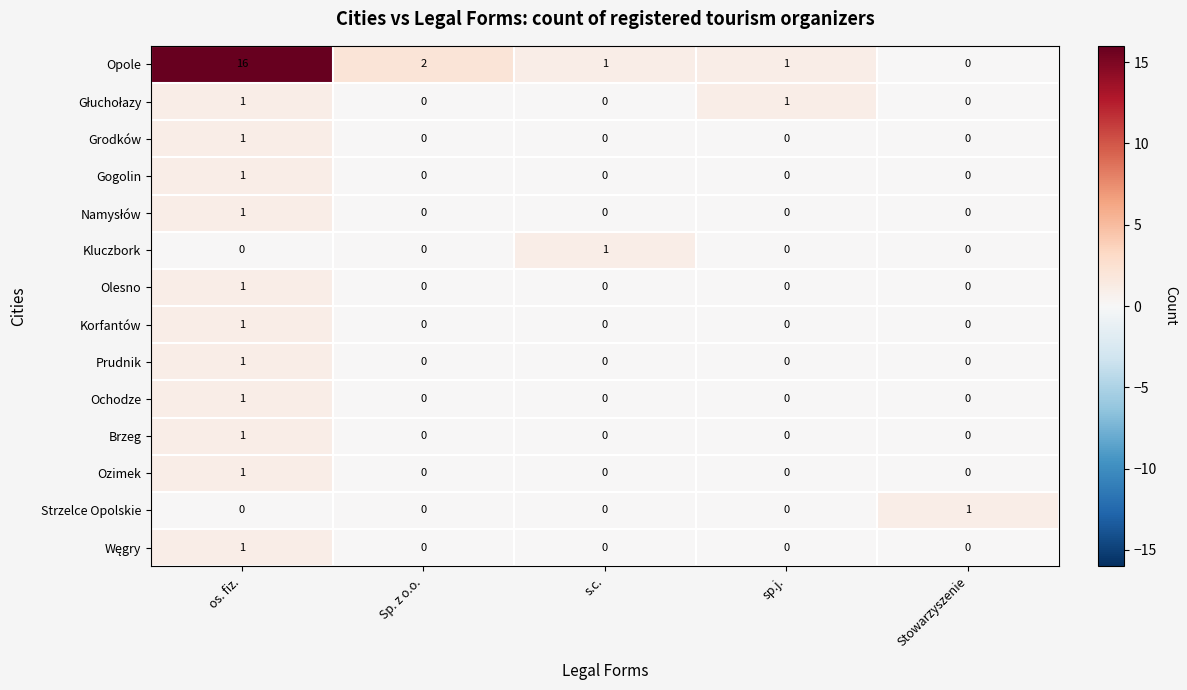

What is the total value across all series at Sp. z o.o.?

2